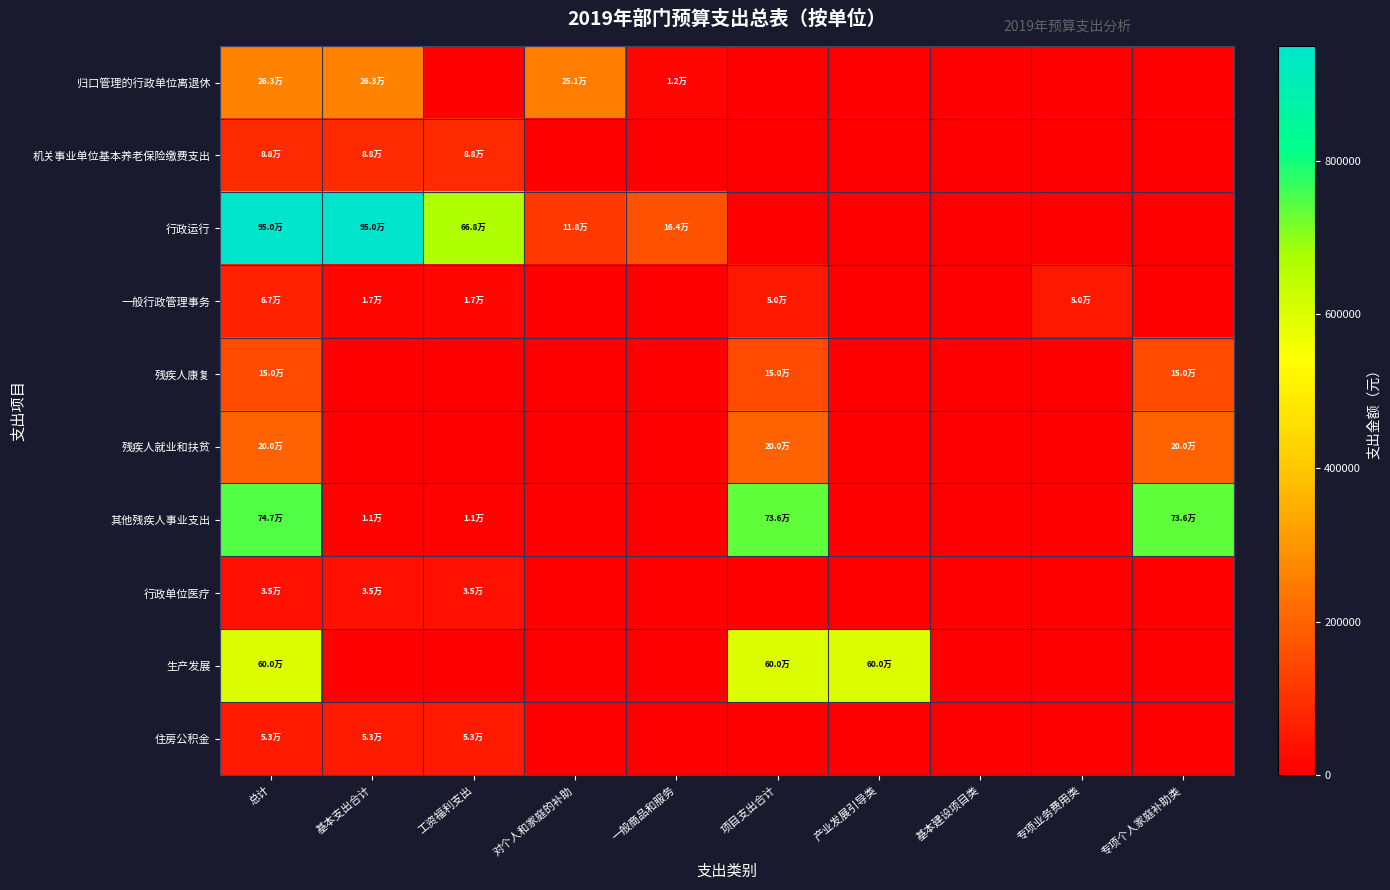

Reading left to right, transcribe all the data shown in this chart.

归口管理的行政单位离退休: 总计=262905.5	基本支出合计=262905.5	工资福利支出=0.0	对个人和家庭的补助=250805.5	一般商品和服务=12100.0	项目支出合计=0.0	产业发展引导类=0.0	基本建设项目类=0.0	专项业务费用类=0.0	专项个人家庭补助类=0.0
机关事业单位基本养老保险缴费支出: 总计=87909.6	基本支出合计=87909.6	工资福利支出=87909.6	对个人和家庭的补助=0.0	一般商品和服务=0.0	项目支出合计=0.0	产业发展引导类=0.0	基本建设项目类=0.0	专项业务费用类=0.0	专项个人家庭补助类=0.0
行政运行: 总计=949572.0	基本支出合计=949572.0	工资福利支出=667972.0	对个人和家庭的补助=117520.0	一般商品和服务=164080.0	项目支出合计=0.0	产业发展引导类=0.0	基本建设项目类=0.0	专项业务费用类=0.0	专项个人家庭补助类=0.0
一般行政管理事务: 总计=66896.0	基本支出合计=16896.0	工资福利支出=16896.0	对个人和家庭的补助=0.0	一般商品和服务=0.0	项目支出合计=50000.0	产业发展引导类=0.0	基本建设项目类=0.0	专项业务费用类=50000.0	专项个人家庭补助类=0.0
残疾人康复: 总计=150000.0	基本支出合计=0.0	工资福利支出=0.0	对个人和家庭的补助=0.0	一般商品和服务=0.0	项目支出合计=150000.0	产业发展引导类=0.0	基本建设项目类=0.0	专项业务费用类=0.0	专项个人家庭补助类=150000.0
残疾人就业和扶贫: 总计=200000.0	基本支出合计=0.0	工资福利支出=0.0	对个人和家庭的补助=0.0	一般商品和服务=0.0	项目支出合计=200000.0	产业发展引导类=0.0	基本建设项目类=0.0	专项业务费用类=0.0	专项个人家庭补助类=200000.0
其他残疾人事业支出: 总计=746887.2	基本支出合计=10887.2	工资福利支出=10887.2	对个人和家庭的补助=0.0	一般商品和服务=0.0	项目支出合计=736000.0	产业发展引导类=0.0	基本建设项目类=0.0	专项业务费用类=0.0	专项个人家庭补助类=736000.0
行政单位医疗: 总计=35163.8	基本支出合计=35163.8	工资福利支出=35163.8	对个人和家庭的补助=0.0	一般商品和服务=0.0	项目支出合计=0.0	产业发展引导类=0.0	基本建设项目类=0.0	专项业务费用类=0.0	专项个人家庭补助类=0.0
生产发展: 总计=600000.0	基本支出合计=0.0	工资福利支出=0.0	对个人和家庭的补助=0.0	一般商品和服务=0.0	项目支出合计=600000.0	产业发展引导类=600000.0	基本建设项目类=0.0	专项业务费用类=0.0	专项个人家庭补助类=0.0
住房公积金: 总计=52745.8	基本支出合计=52745.8	工资福利支出=52745.8	对个人和家庭的补助=0.0	一般商品和服务=0.0	项目支出合计=0.0	产业发展引导类=0.0	基本建设项目类=0.0	专项业务费用类=0.0	专项个人家庭补助类=0.0